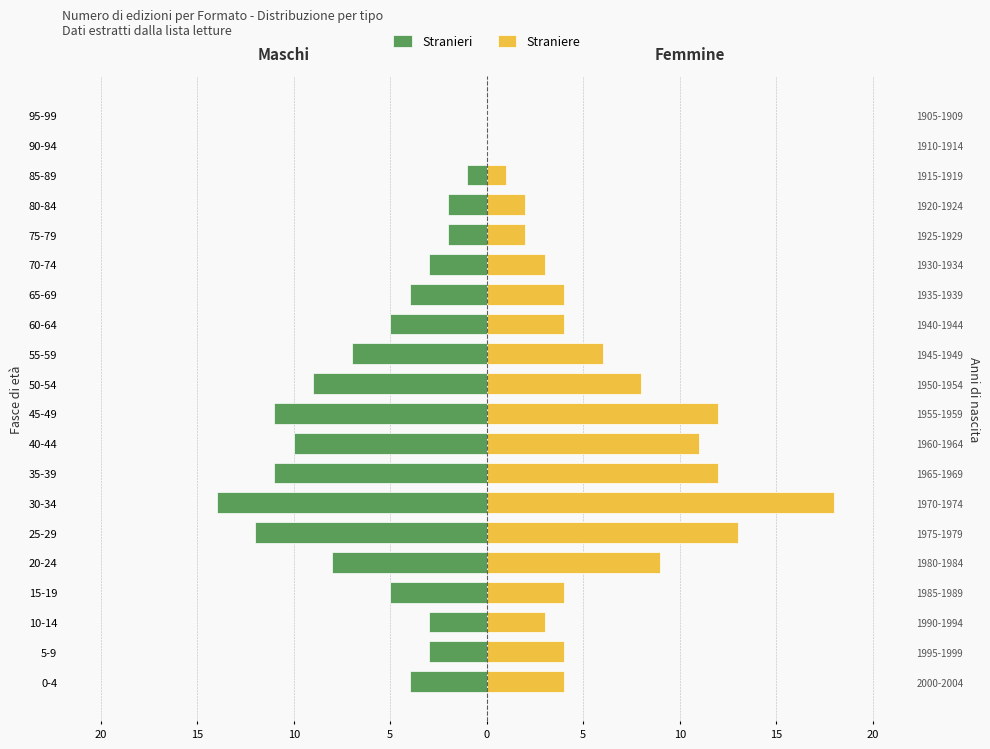

Is the value of Stranieri at 5-9 greater than the value of Straniere at 90-94?

No